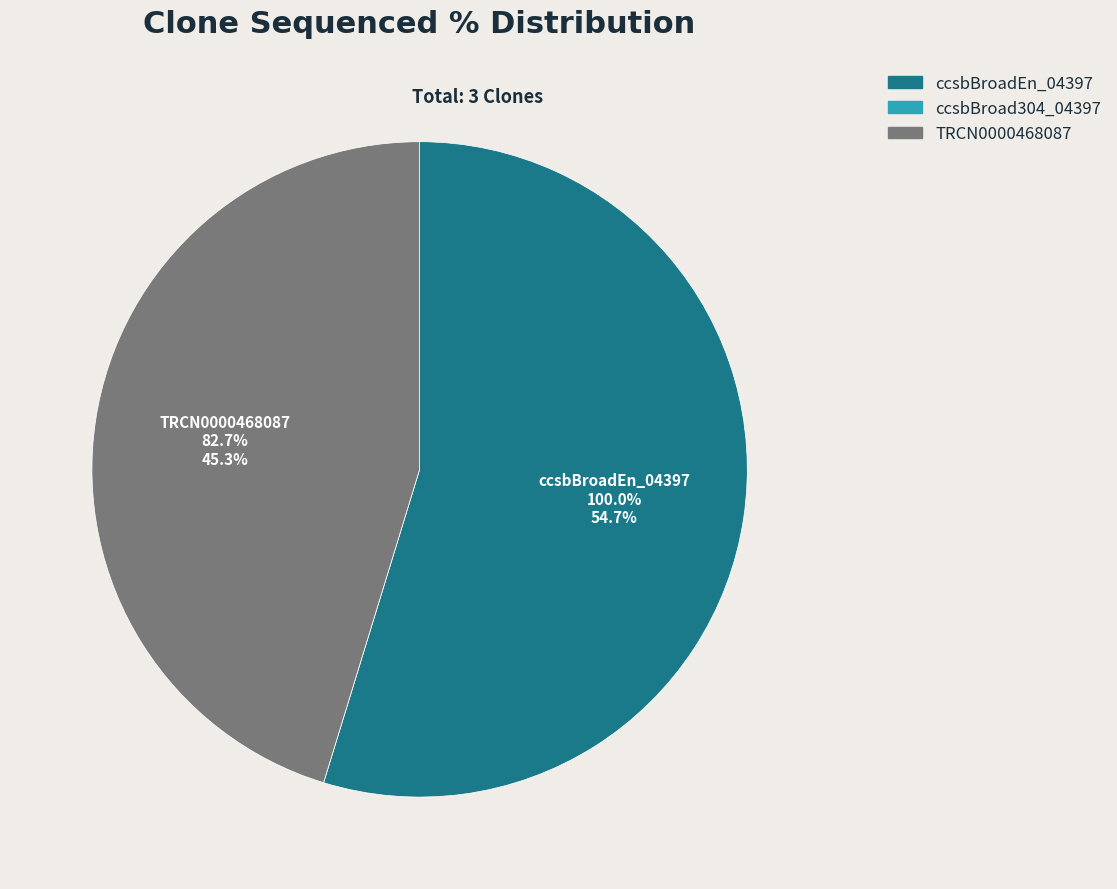

What percentage is the ccsbBroadEn_04397 slice, to the nearest percent?

55%